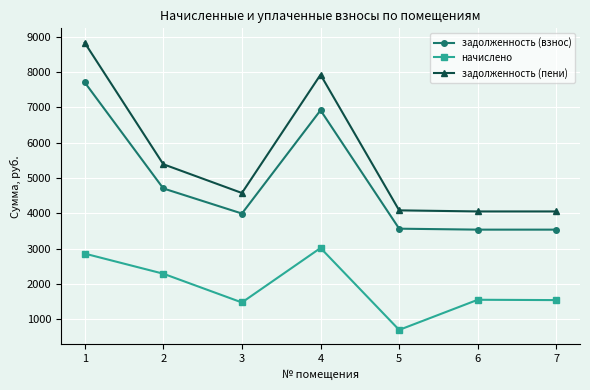

Which category has the highest value in the задолженность (пени) series?

1